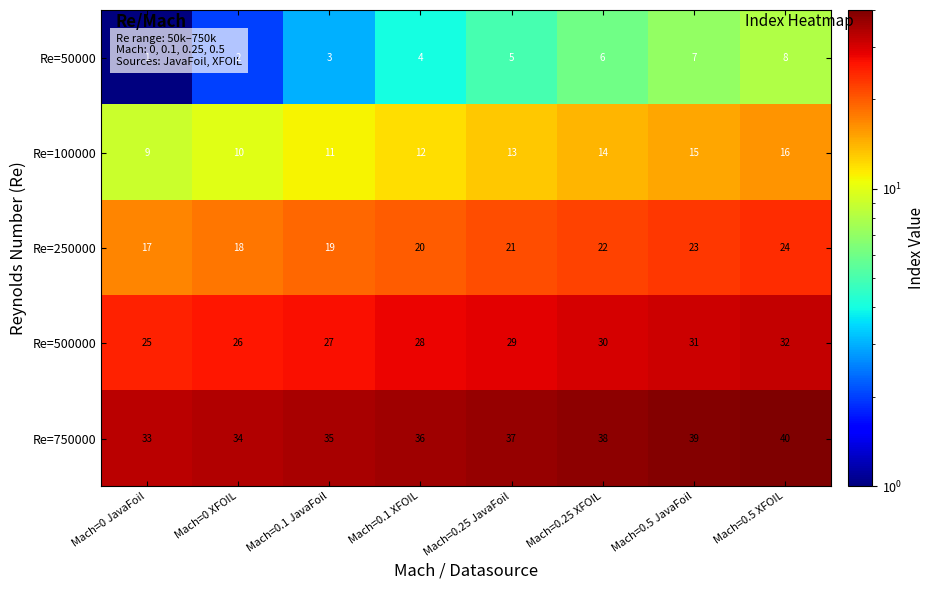

What is the approximate value of Re=500000 at Mach=0.25 XFOIL?

30